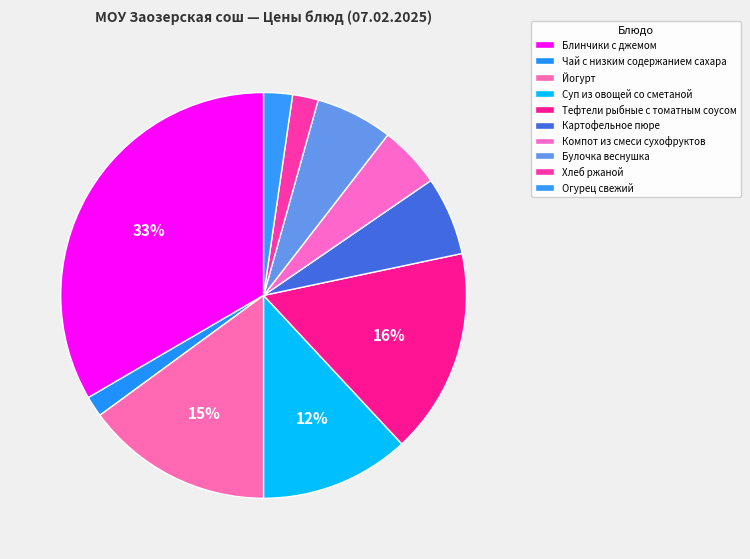

To the nearest percent, what is the difference between the largest and smallest slice percentages?

32%